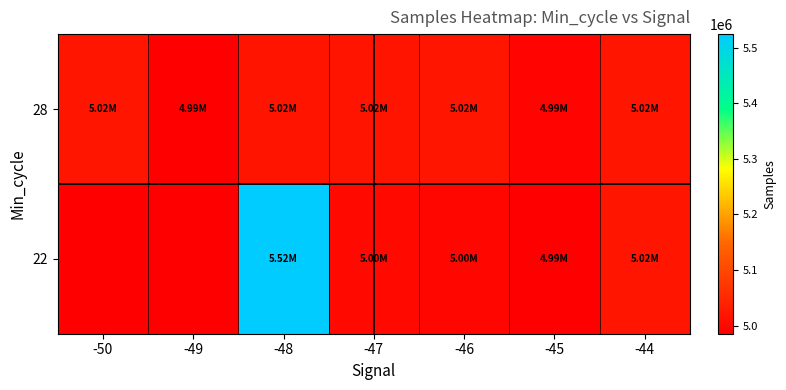

What is the difference between the 28 values at -47 and -44?

1697.0